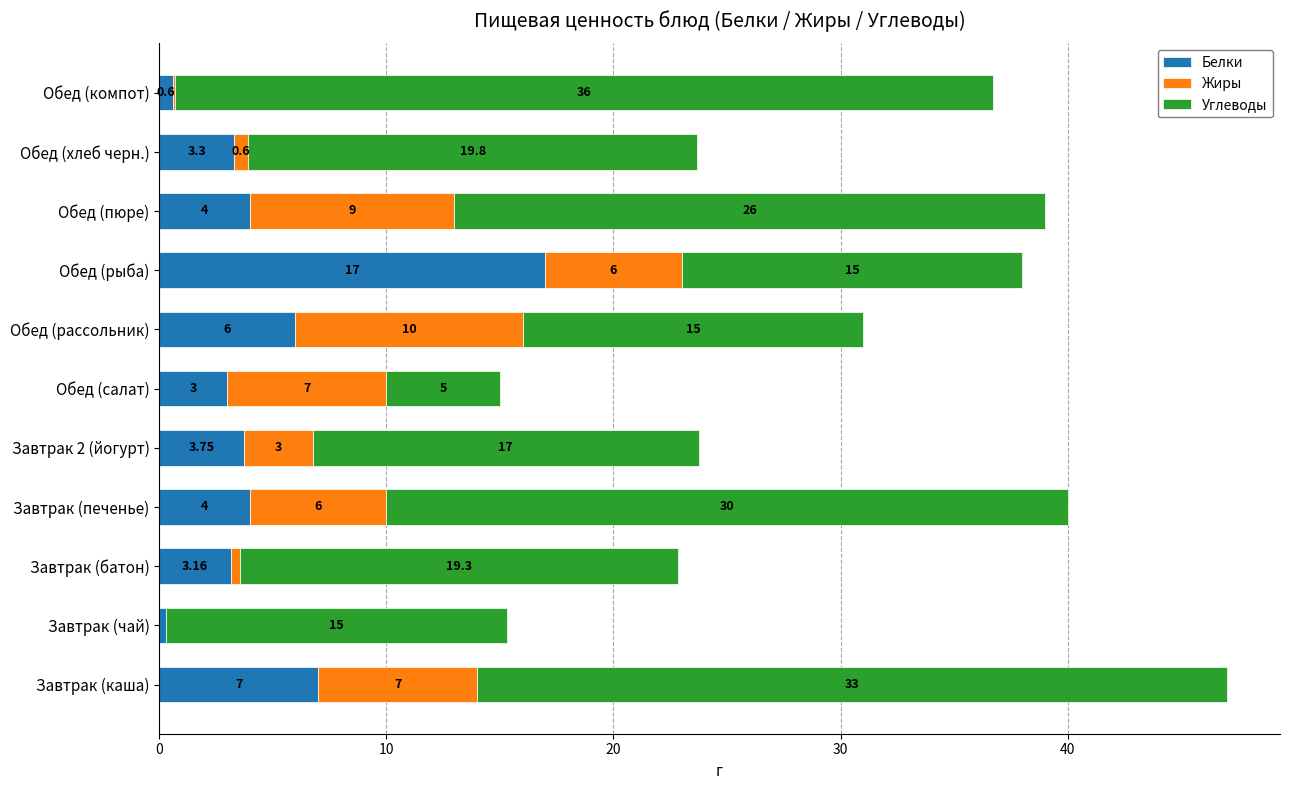

What are all the series names shown in the legend?

Белки, Жиры, Углеводы